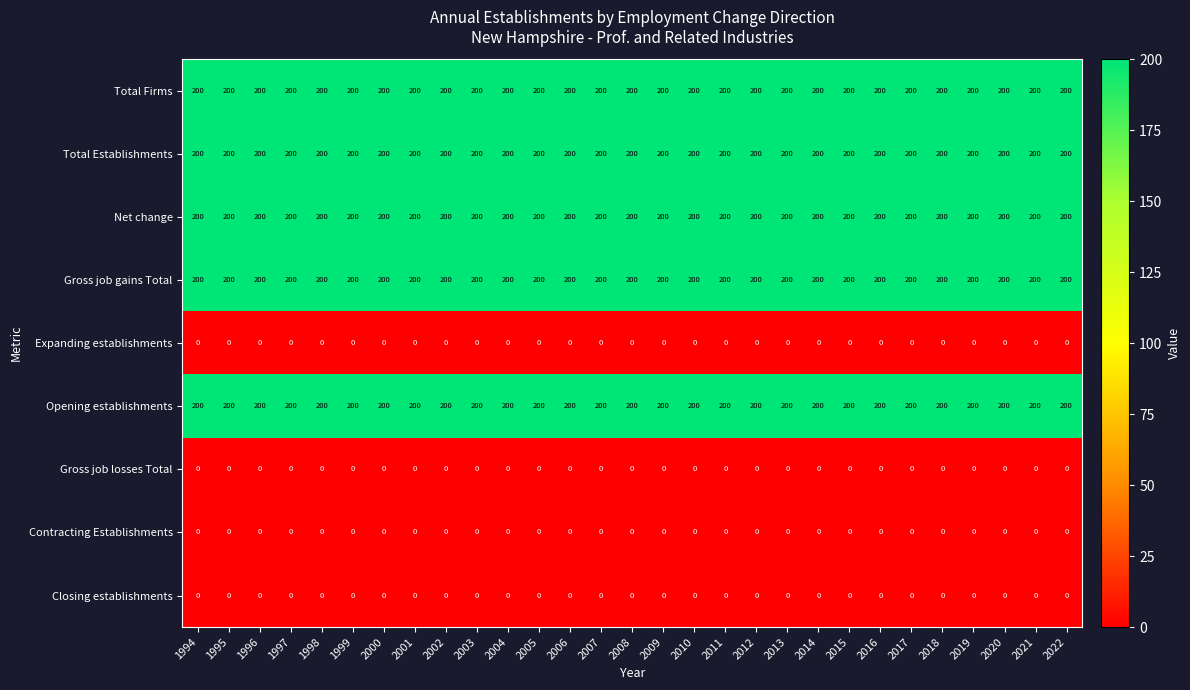

What is the total value across all series at 2007?

1000